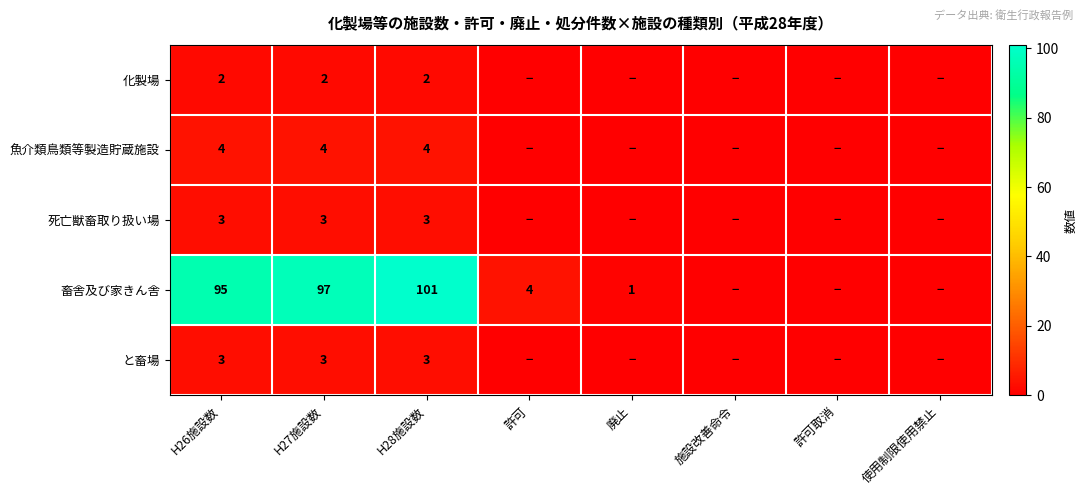

What is the difference between the 畜舎及び家きん舎 values at H26施設数 and H28施設数?

6